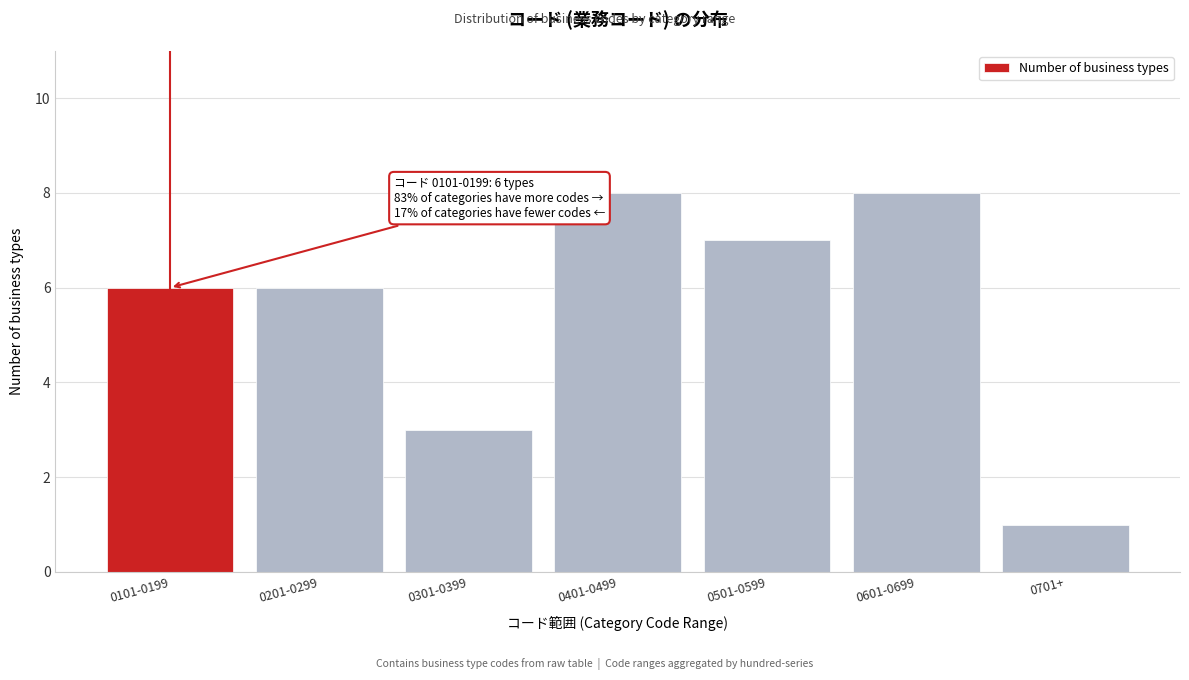

Reading left to right, transcribe all the data shown in this chart.

6	6	3	8	7	8	1